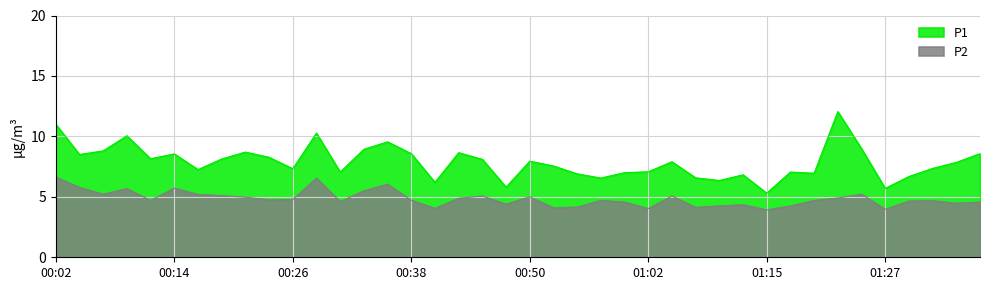

True or false: P1 has more than 1 interior local peaks.

True